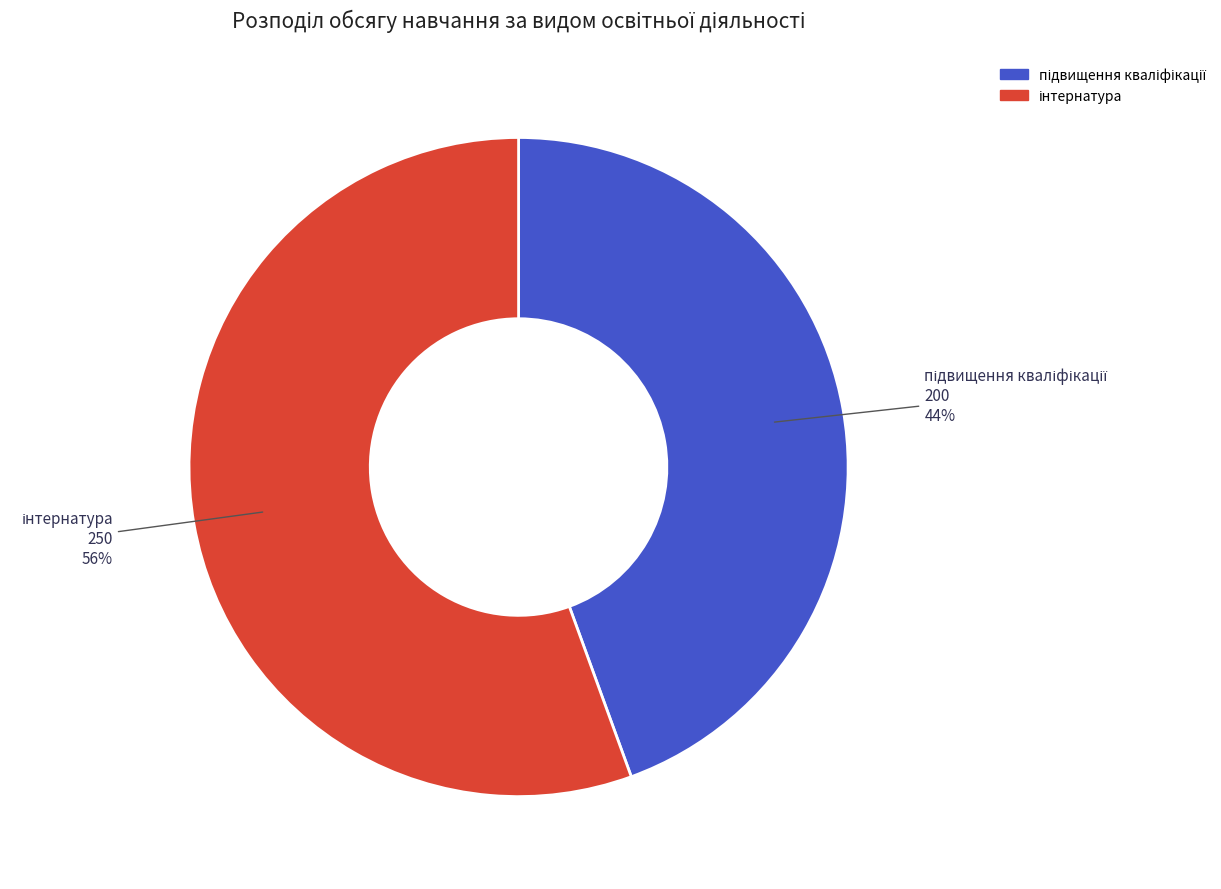

To the nearest percent, what is the average slice percentage?

50%